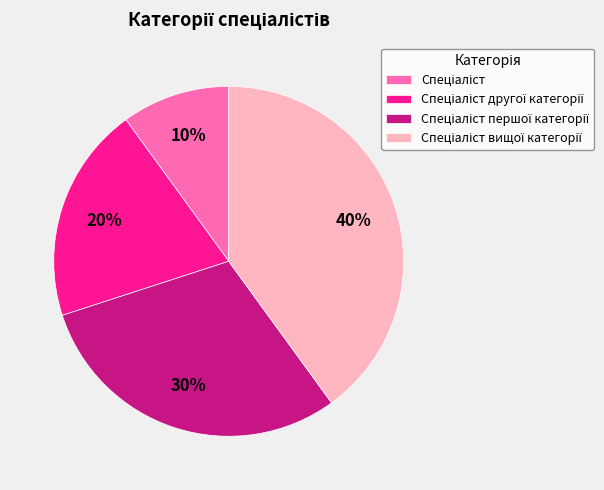

To the nearest percent, what is the difference between the largest and smallest slice percentages?

30%